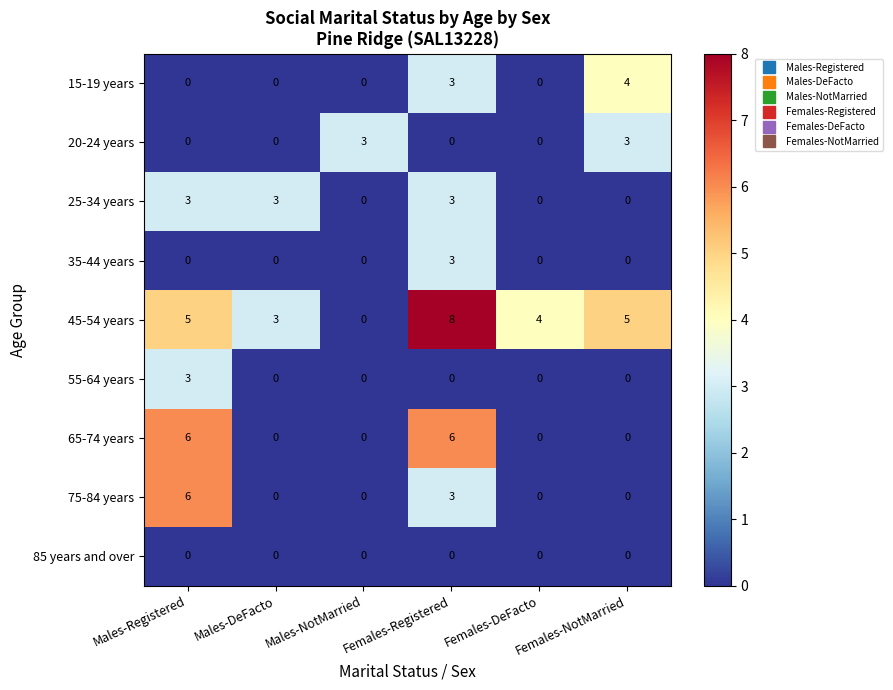

What is the spread (max minus min) of values at Females-Registered?

8